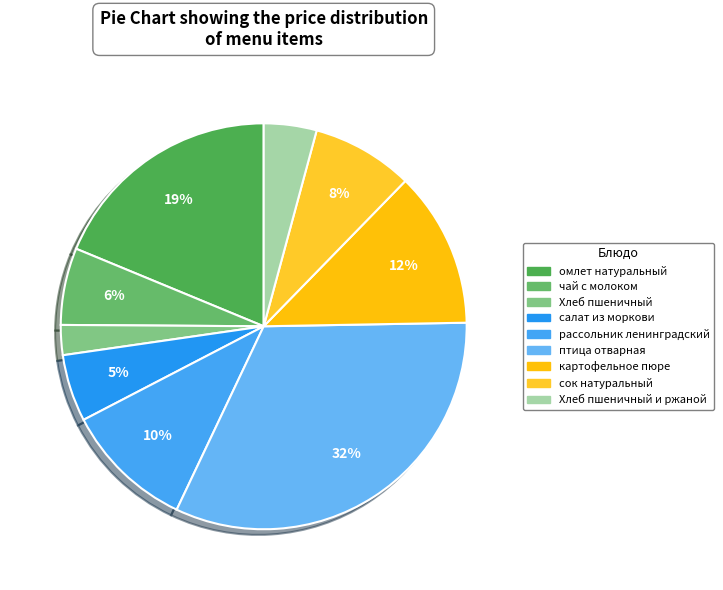

Which slice is the largest?

птица отварная